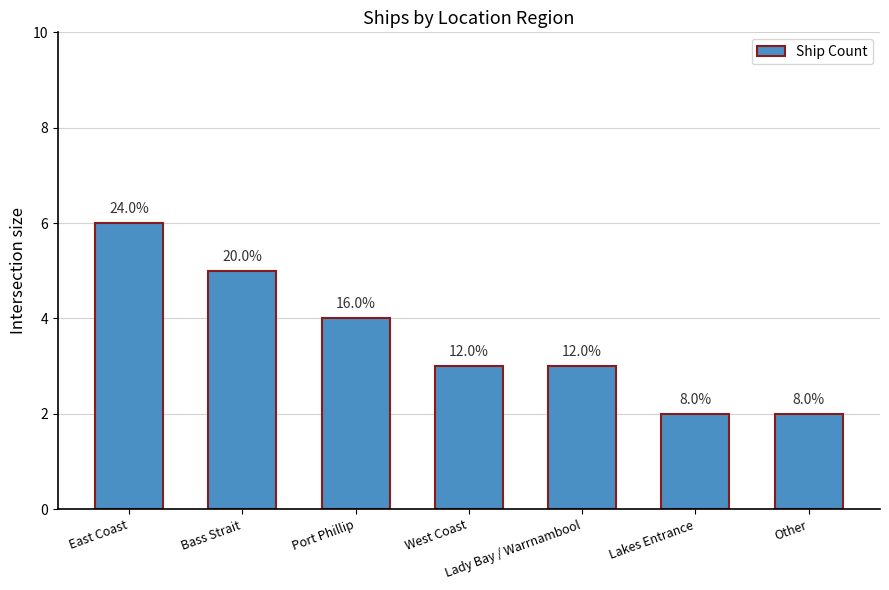

Are the bars horizontal?

No